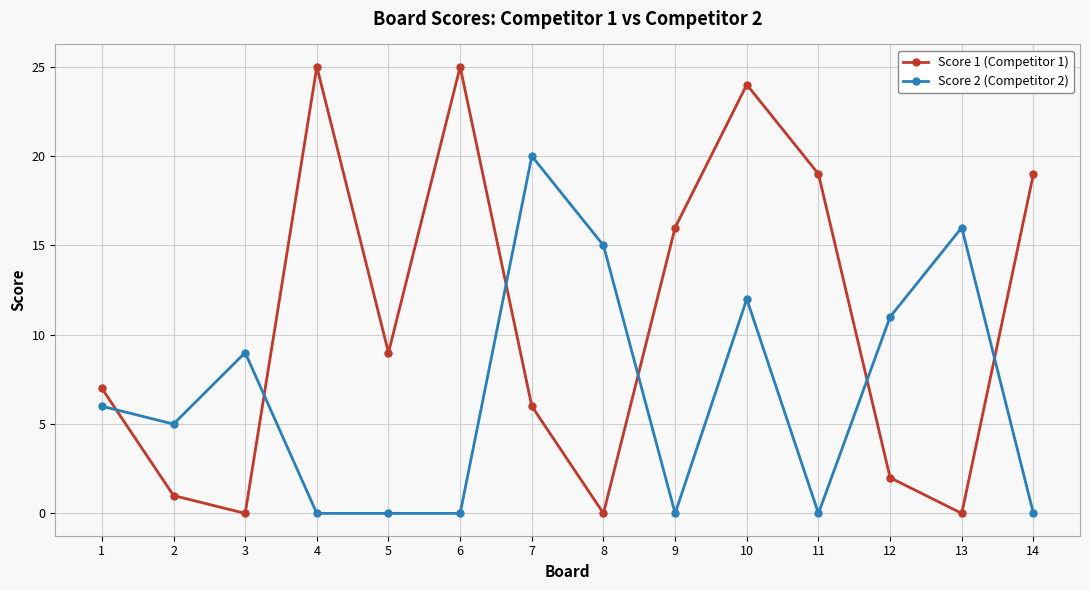

Reading left to right, what are all the values shown in this chart?

Score 1 (Competitor 1): 7	1	0	25	9	25	6	0	16	24	19	2	0	19
Score 2 (Competitor 2): 6	5	9	0	0	0	20	15	0	12	0	11	16	0